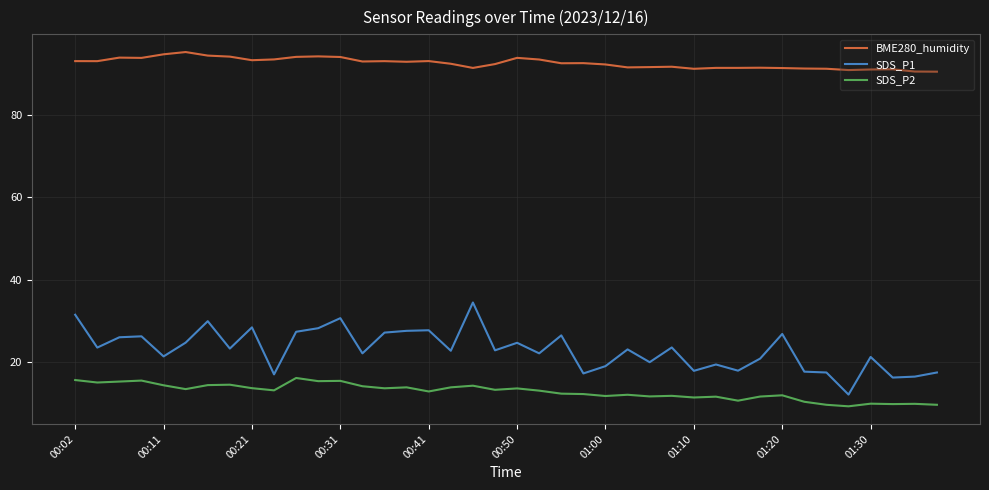

What is the difference between the maximum and minimum values in the BME280_humidity series?

4.8